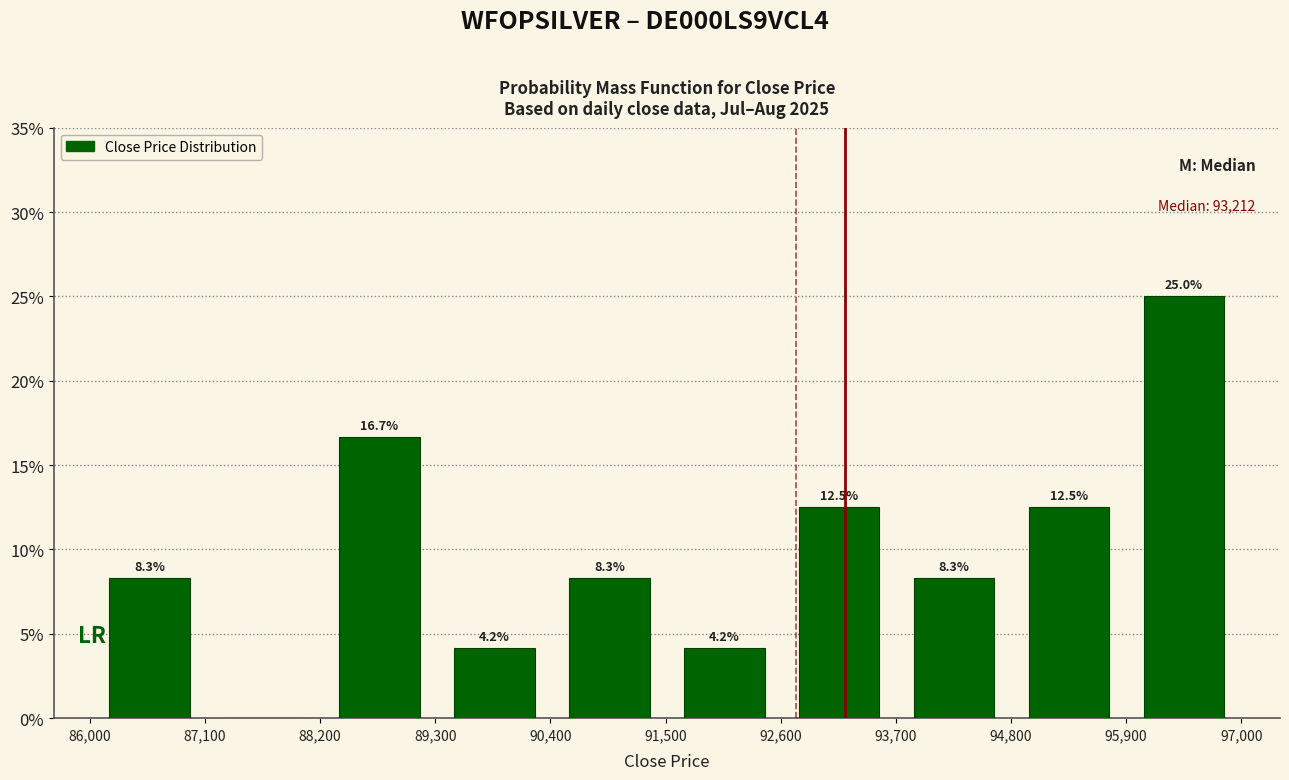

Over which range of the x-axis is the bar tallest?

96000 to 97000